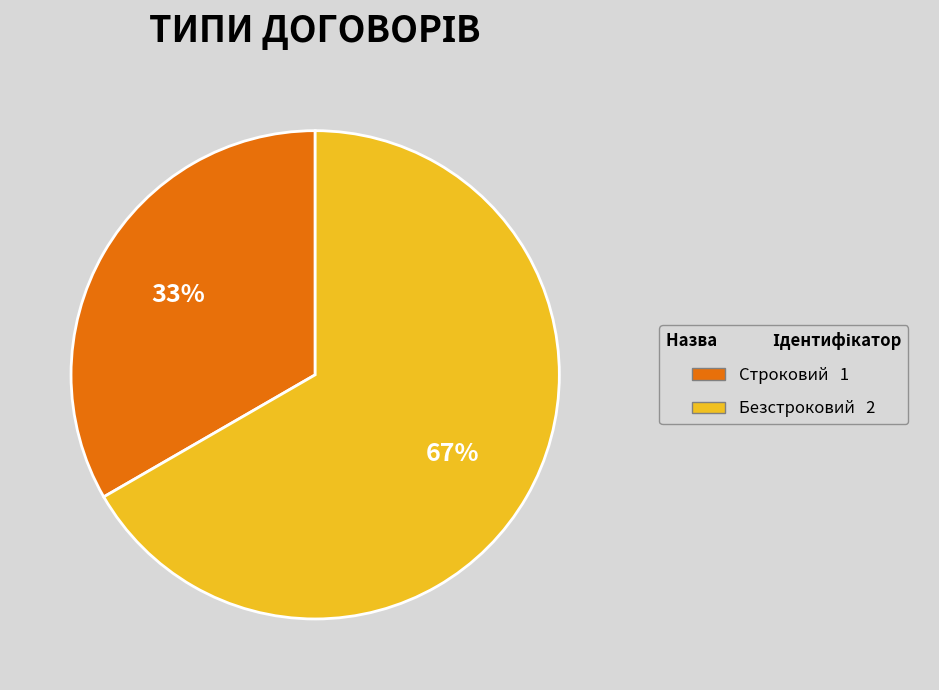

Is there a majority slice in this chart?

Yes